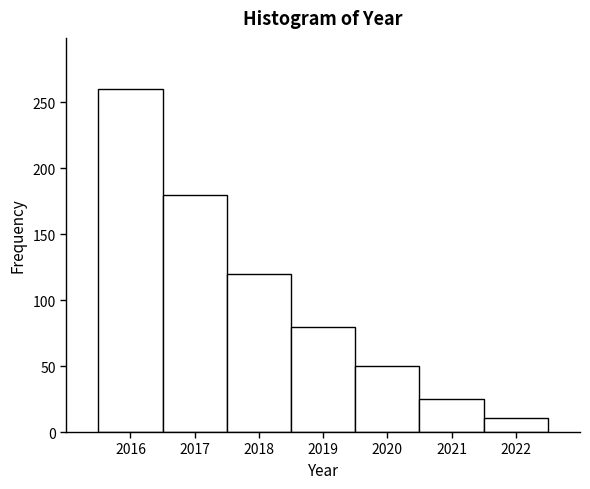

Reading left to right, transcribe all the data shown in this chart.

2016=260	2017=180	2018=120	2019=80	2020=50	2021=25	2022=11